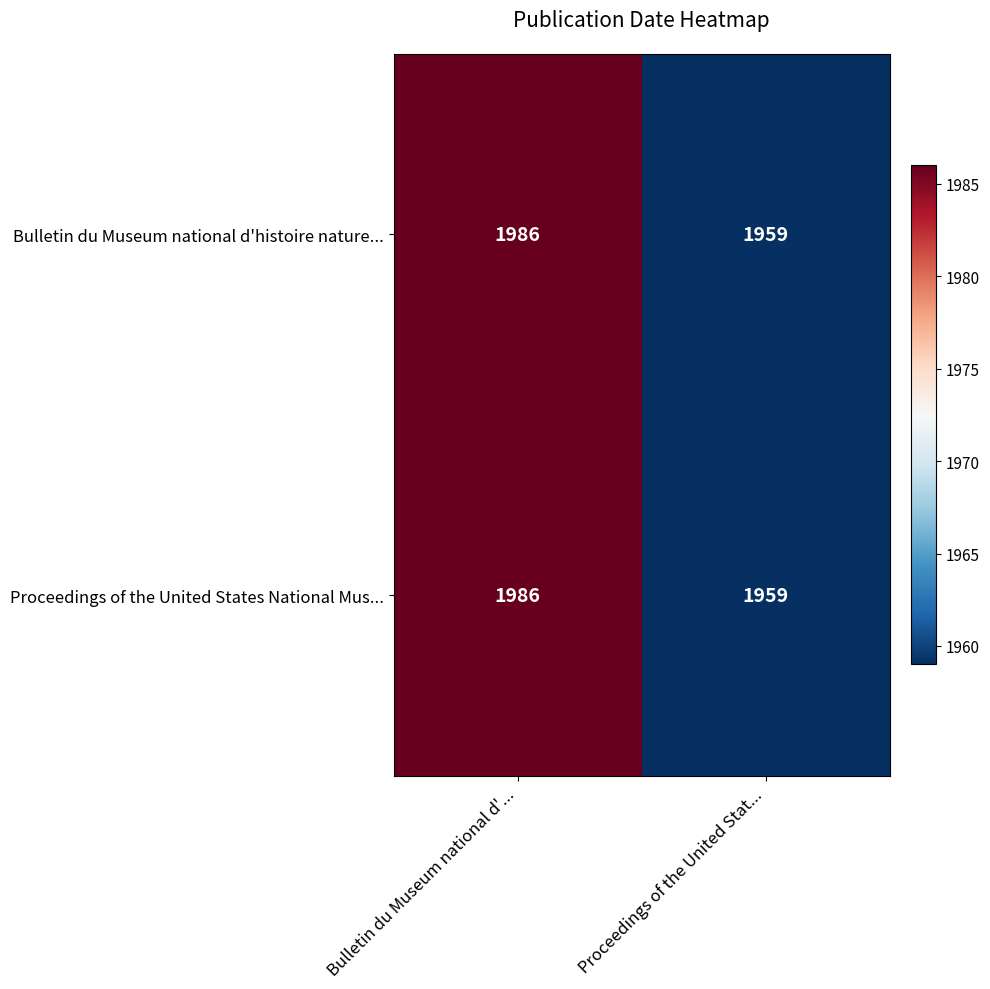

What is the approximate value of Proceedings of the United States National Mus... at Bulletin du Museum national d'...?

1986